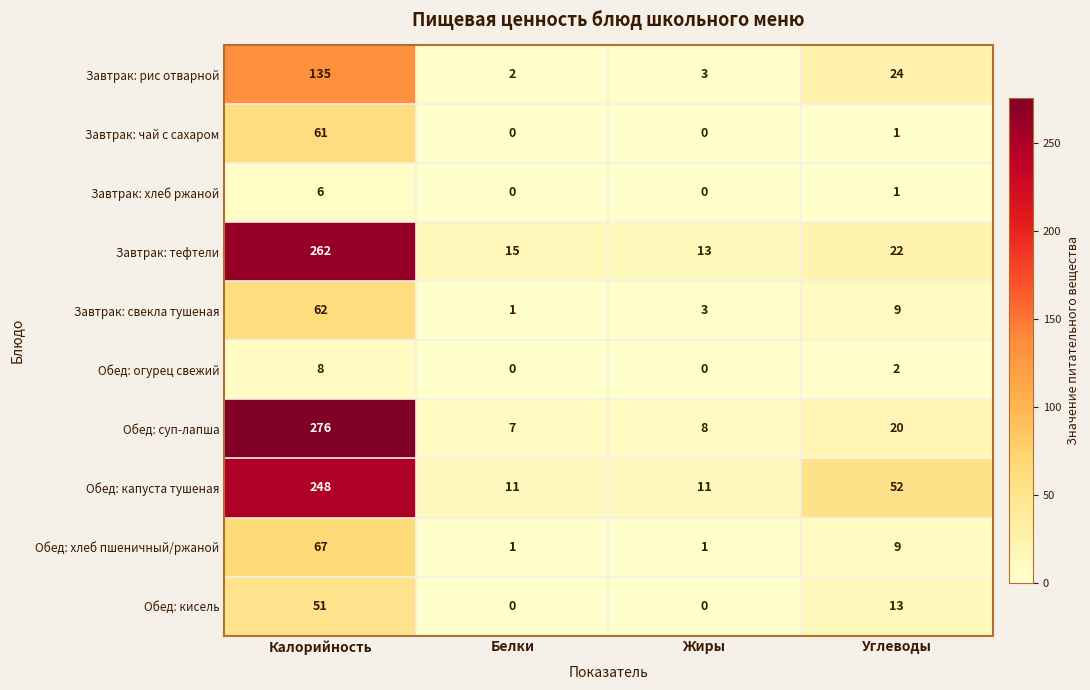

What is the sum of all Обед: хлеб пшеничный/ржаной values?

78